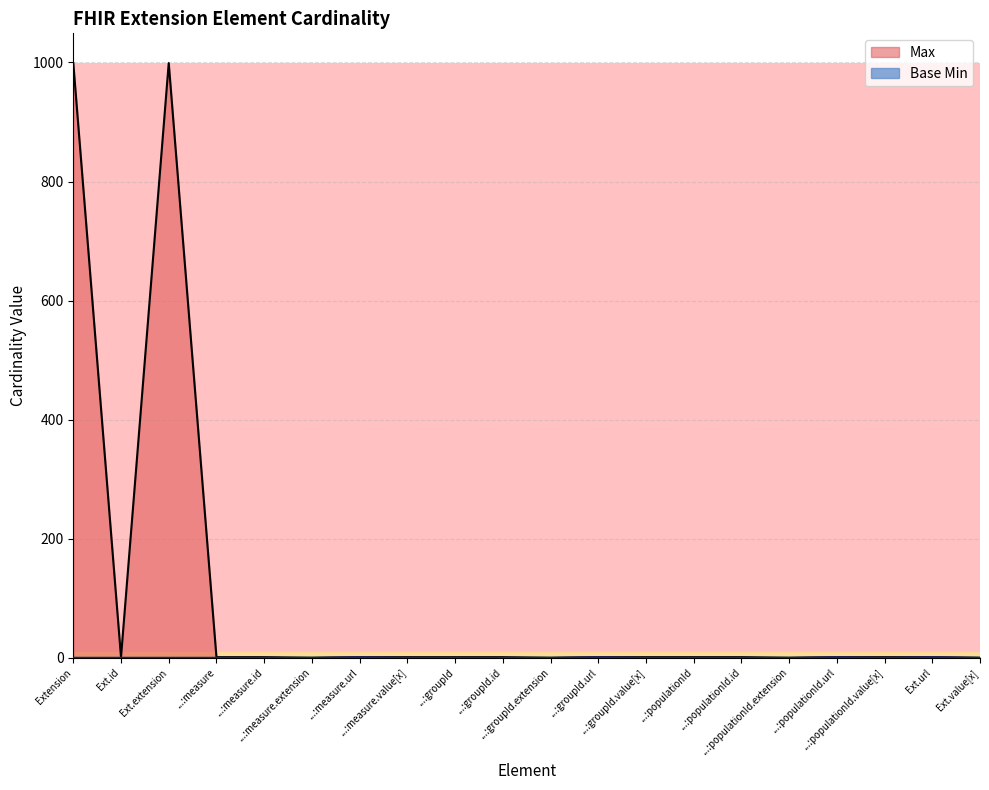

What is the highest value of the Max series?

999